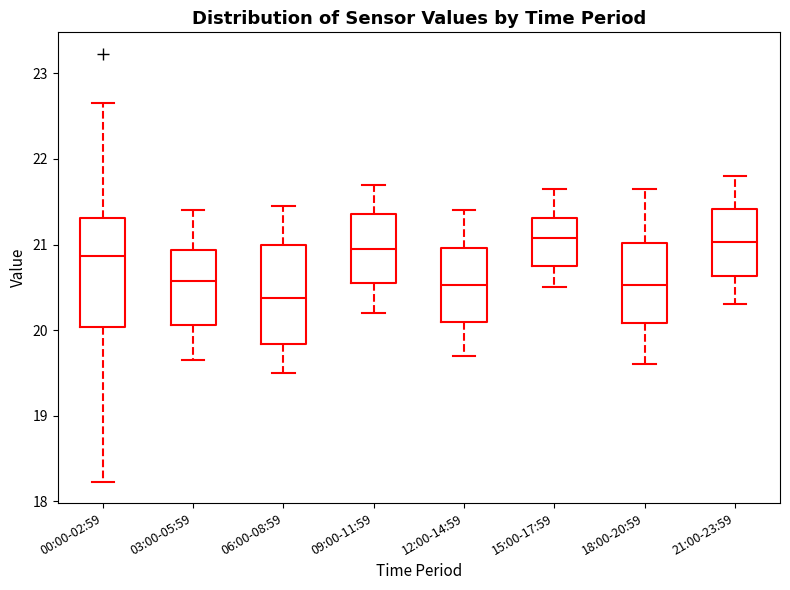

Which box is the tallest, from its lower edge to its upper edge?

00:00-02:59